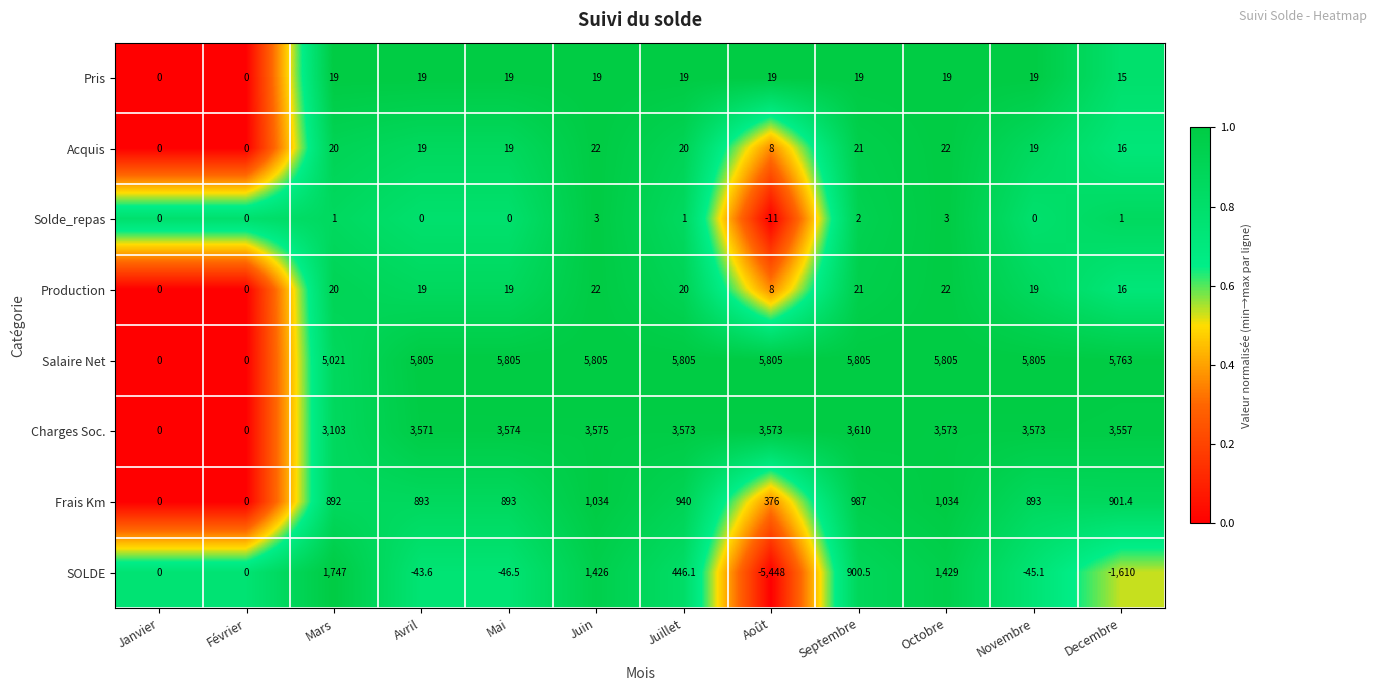

Count the number of data series in this chart.

8